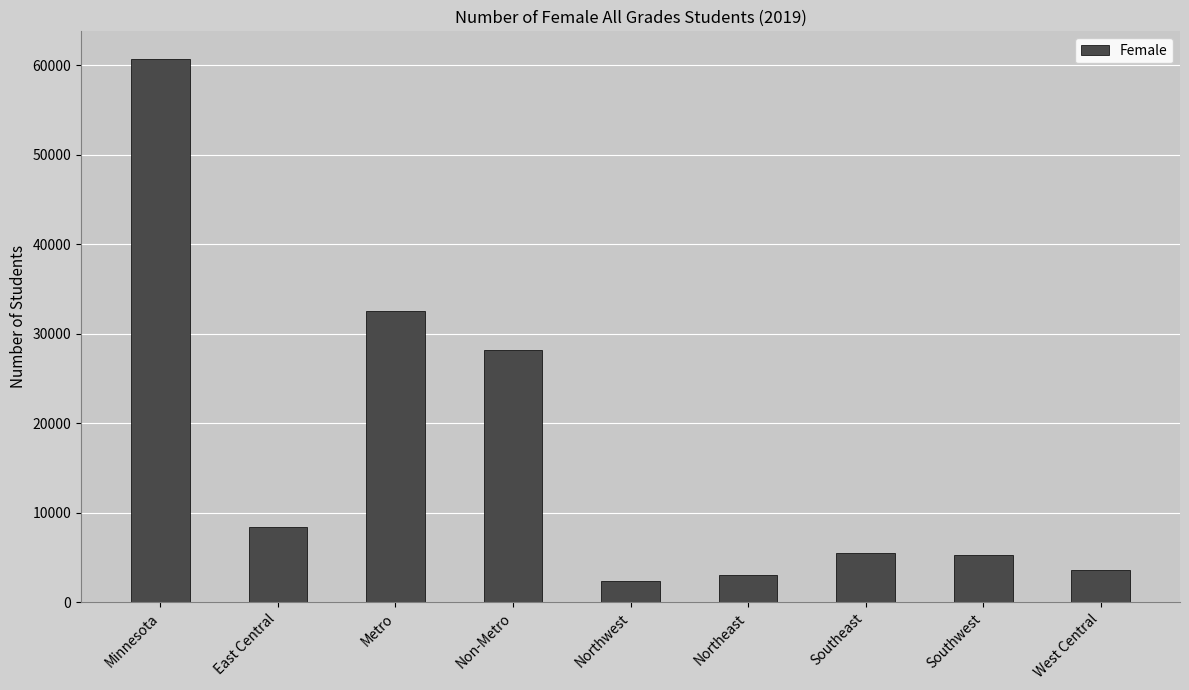

What position from the right is Northwest?

5